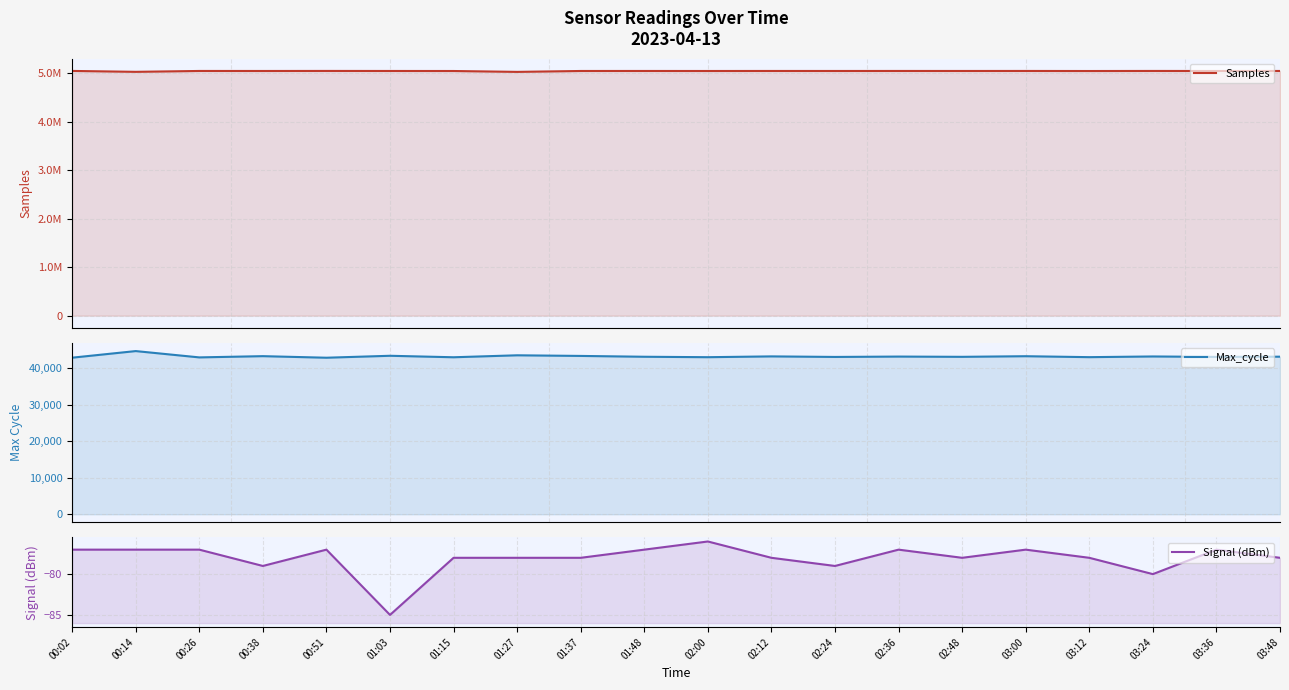

What is the label of the 18th point from the left?

03:24